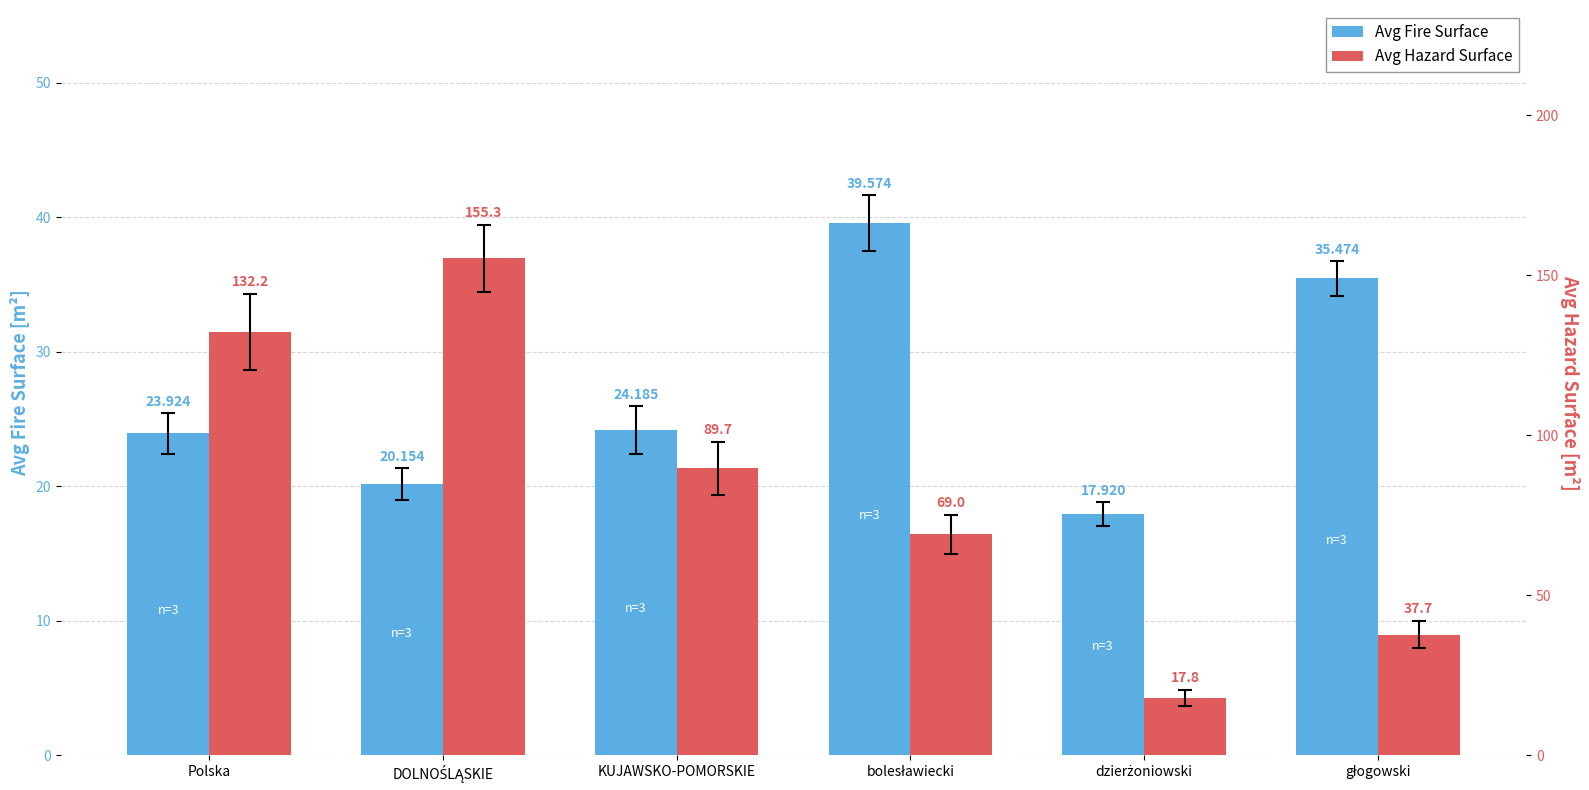

What is the approximate value of Avg Hazard Surface at dzierżoniowski?

17.8